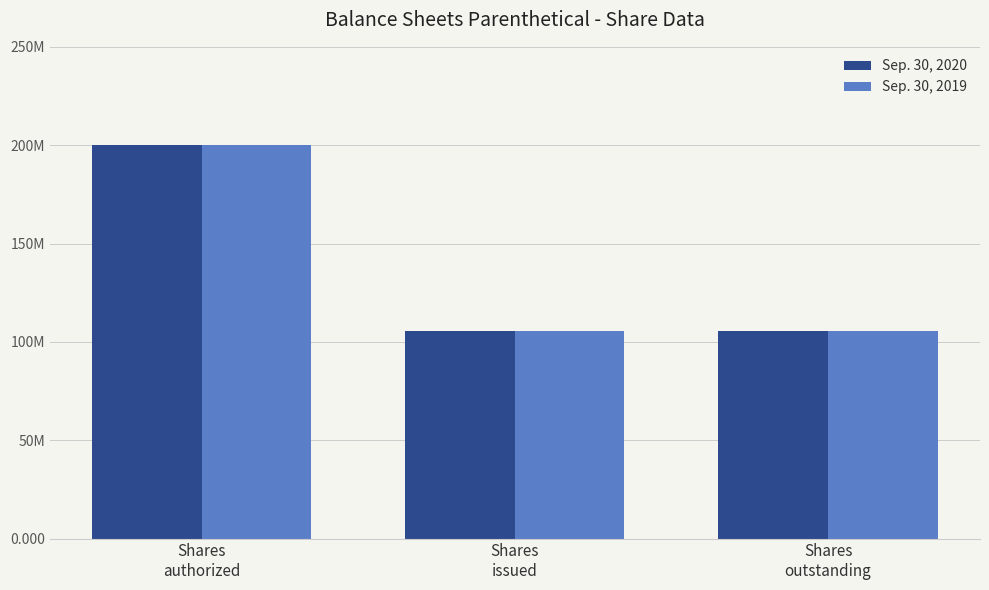

Reading left to right, what are all the values shown in this chart?

Sep. 30, 2020: Shares
authorized=200000000	Shares
issued=105569068	Shares
outstanding=105569068
Sep. 30, 2019: Shares
authorized=200000000	Shares
issued=105569068	Shares
outstanding=105569068